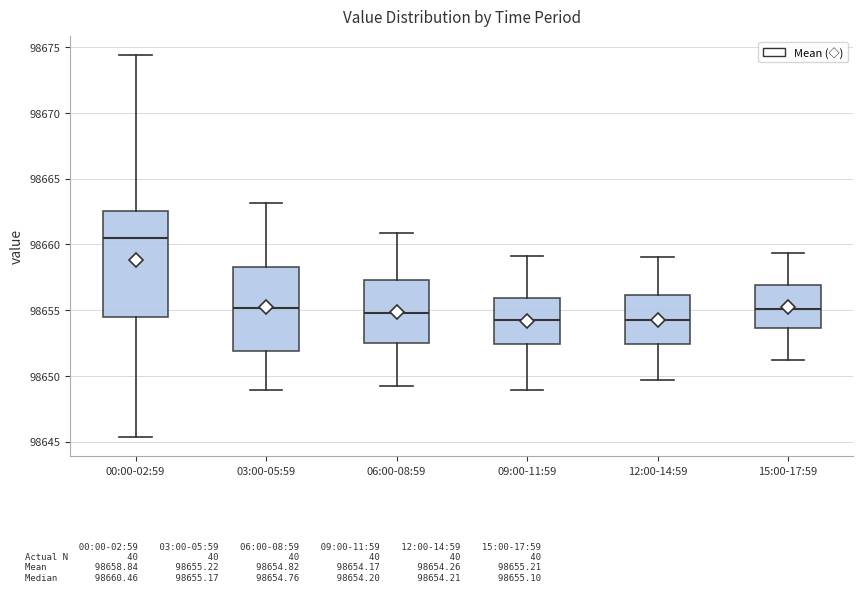

Which box is the tallest, from its lower edge to its upper edge?

00:00-02:59